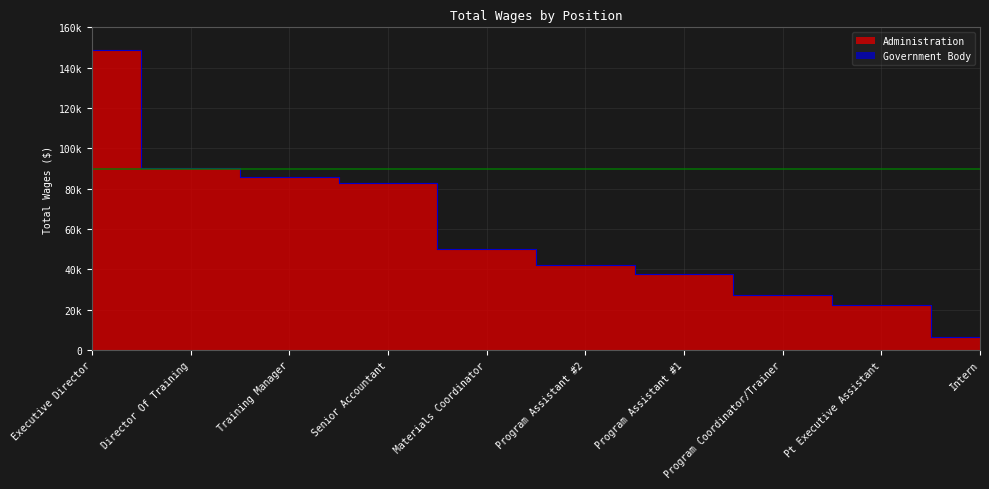

At which label is the value closest to 77403?

Senior Accountant